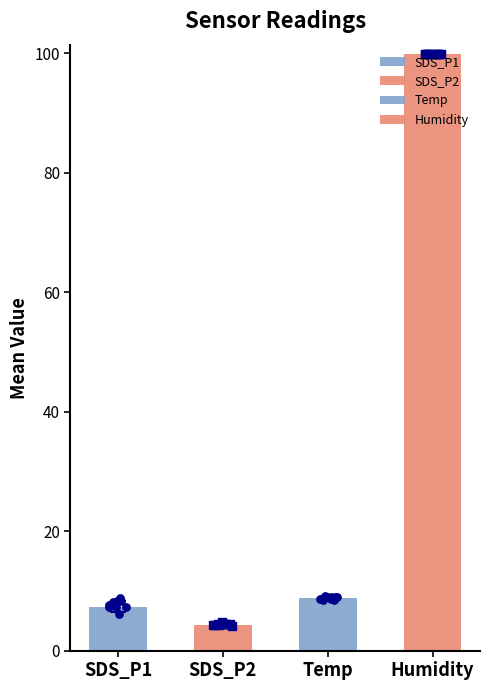

What are all the series names shown in the legend?

SDS_P1, SDS_P2, Temp, Humidity